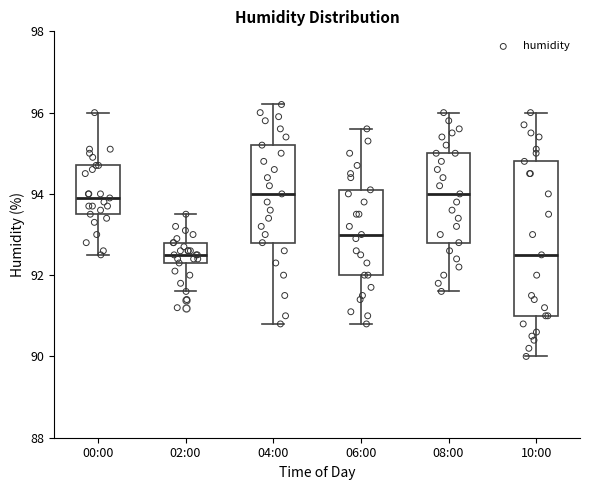

Reading left to right, read every box against the y-axis: the position of its median line, the range the box covers, and the ends of its whiskers. The values are not printed on the chart, so give them approximately, as read against the axis.

00:00: median 94.0, box 93.6 to 94.8, whiskers 92.6 to 96.0
02:00: median 92.6, box 92.4 to 92.8, whiskers 91.6 to 93.6
04:00: median 94.0, box 92.8 to 95.2, whiskers 90.8 to 96.2
06:00: median 93.0, box 92.0 to 94.2, whiskers 90.8 to 95.6
08:00: median 94.0, box 92.8 to 95.0, whiskers 91.6 to 96.0
10:00: median 92.6, box 91.0 to 94.8, whiskers 90.0 to 96.0